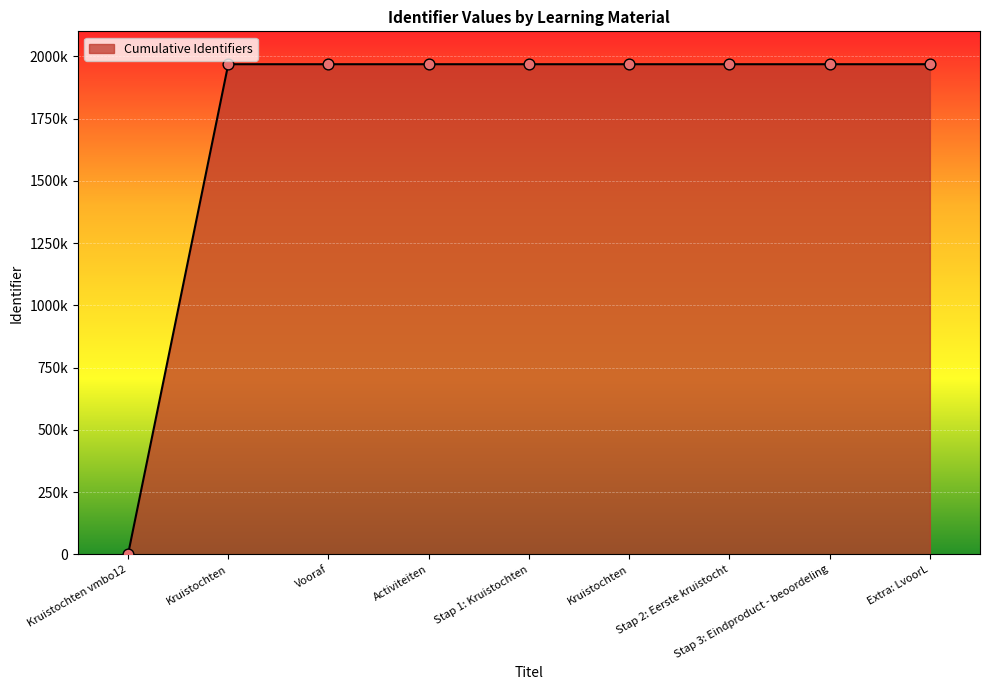

Approximately how many times larger is the value at Vooraf compared to Activiteiten?

1.0